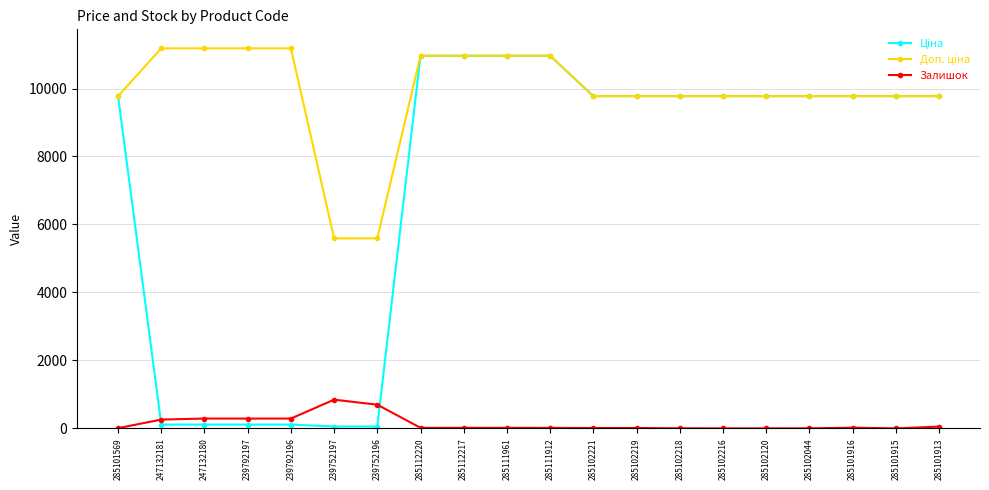

What is the label of the 7th point from the left?

239752196